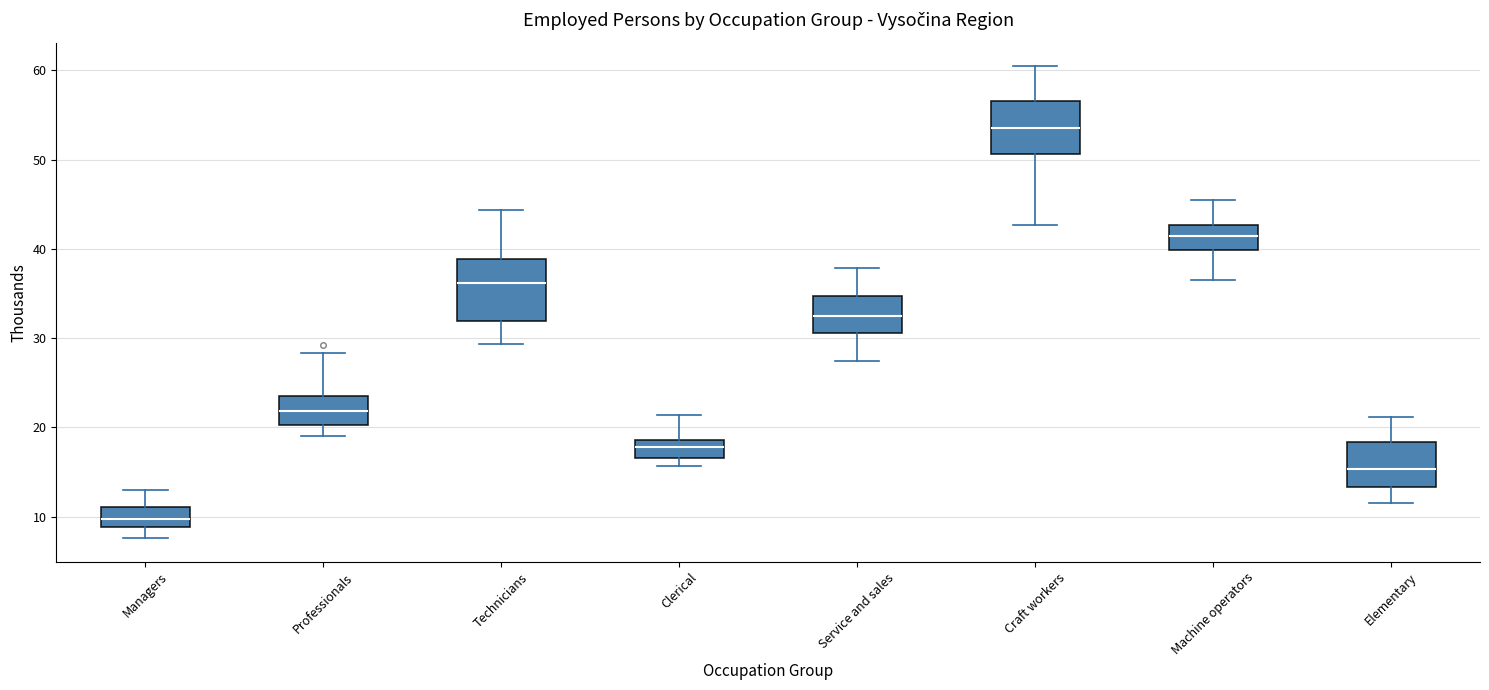

Reading left to right, read every box against the y-axis: the position of its median line, the range the box covers, and the ends of its whiskers. The values are not printed on the chart, so give them approximately, as read against the axis.

Managers: median 10, box 9 to 11, whiskers 8 to 13
Professionals: median 22, box 20 to 24, whiskers 19 to 28
Technicians: median 36, box 32 to 39, whiskers 29 to 44
Clerical: median 18, box 17 to 19, whiskers 16 to 21
Service and sales: median 33, box 31 to 35, whiskers 27 to 38
Craft workers: median 54, box 51 to 57, whiskers 43 to 60
Machine operators: median 41, box 40 to 43, whiskers 37 to 46
Elementary: median 15, box 13 to 18, whiskers 12 to 21